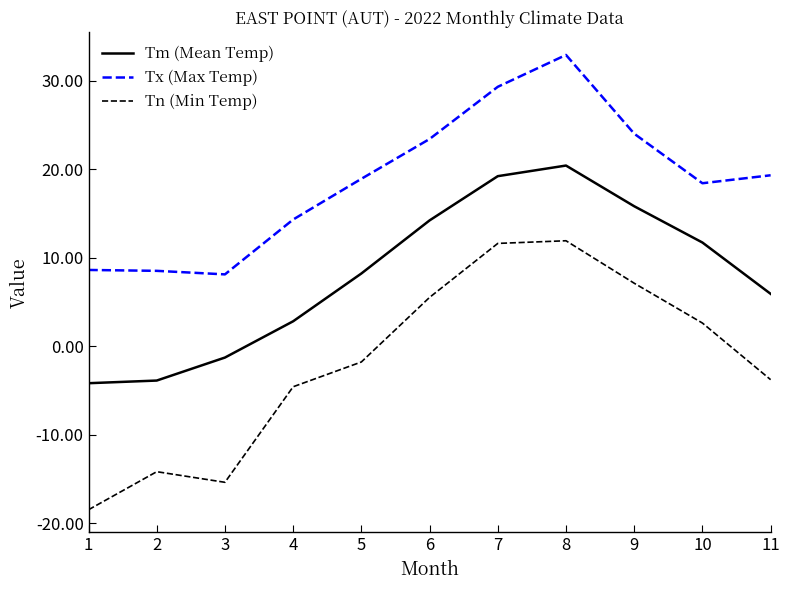

Is the value of Tx (Max Temp) at 4 greater than the value of Tn (Min Temp) at 1?

Yes